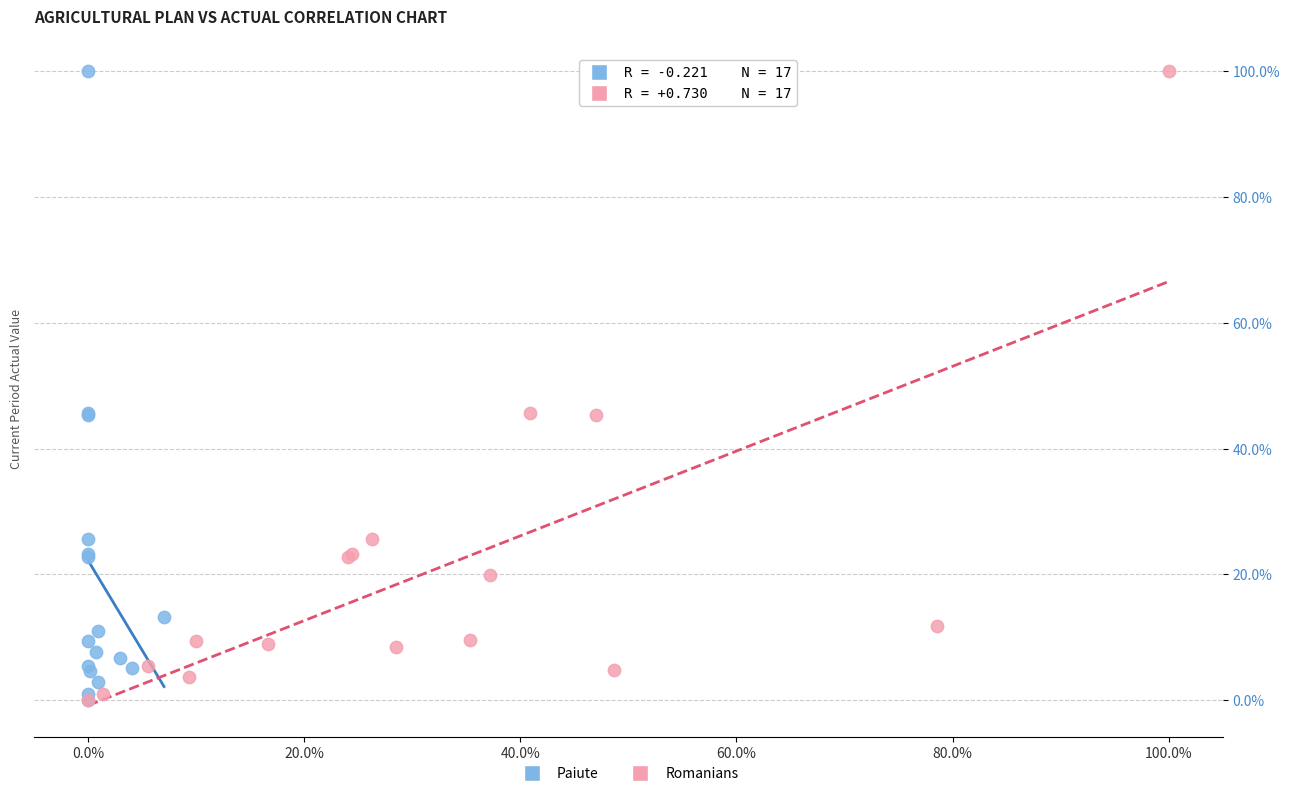

What are all the series names shown in the legend?

Paiute, Romanians